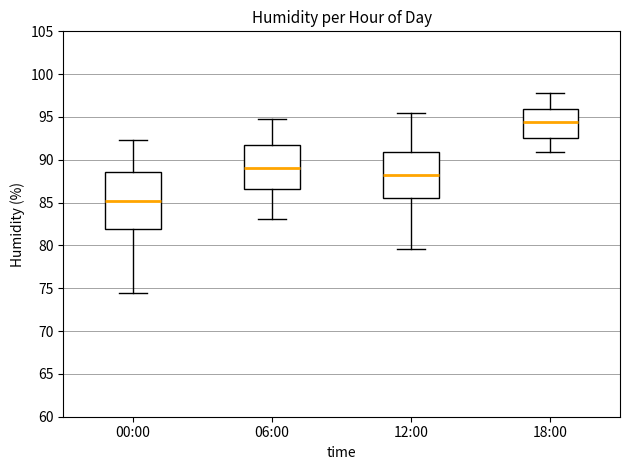

Reading left to right, transcribe this box plot: for each box, give where its median line is, the range the box spans, and where its two whiskers end, as read against the y-axis. The values are not printed on the chart, so give them approximately, as read against the axis.

00:00: median 85.0, box 82.0 to 88.5, whiskers 74.5 to 92.5
06:00: median 89.0, box 86.5 to 92.0, whiskers 83.0 to 95.0
12:00: median 88.0, box 85.5 to 91.0, whiskers 79.5 to 95.5
18:00: median 94.5, box 92.5 to 96.0, whiskers 91.0 to 98.0